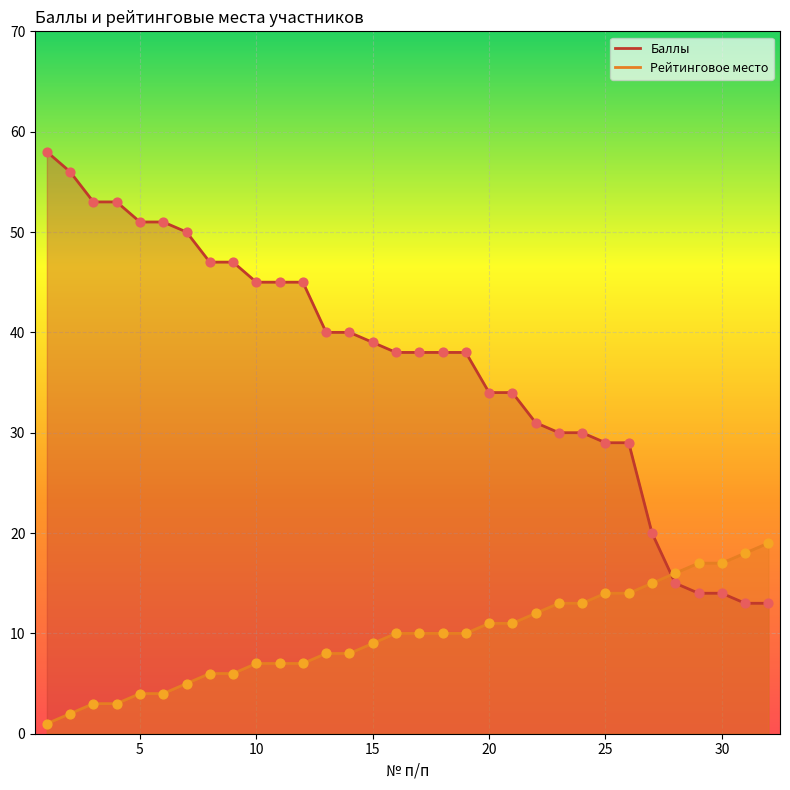

At which category is the sum across all series the highest?

1